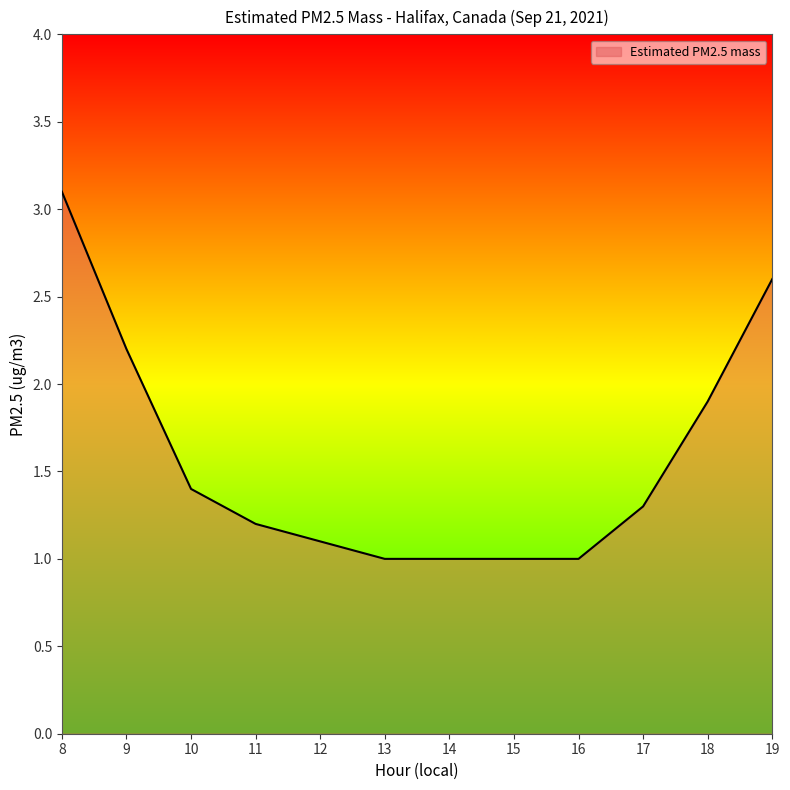

How many series are shown in this chart?

1